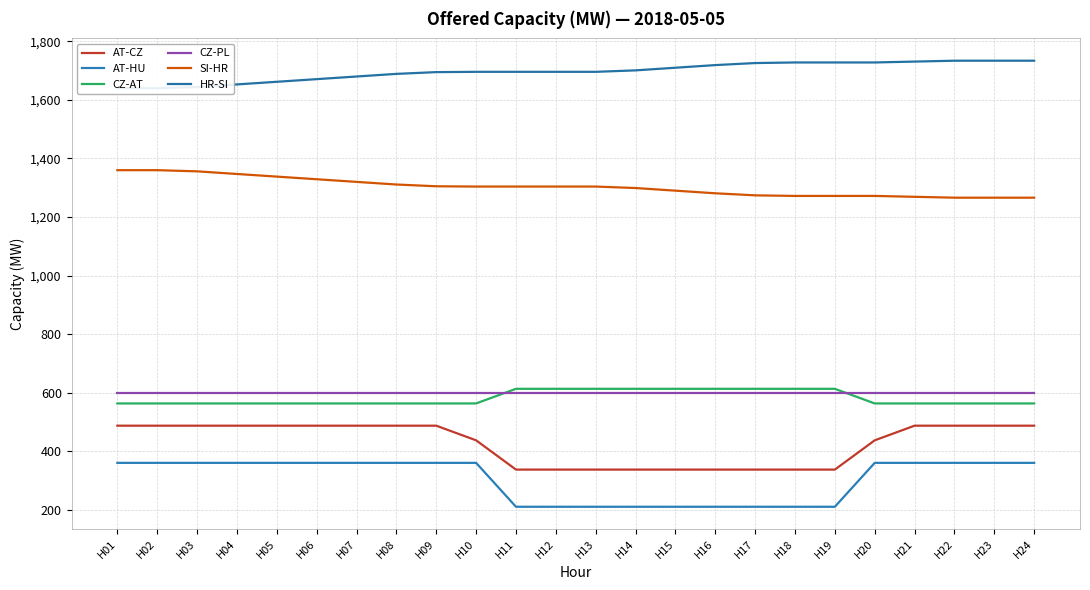

How many data points in SI-HR are above 1304?

9